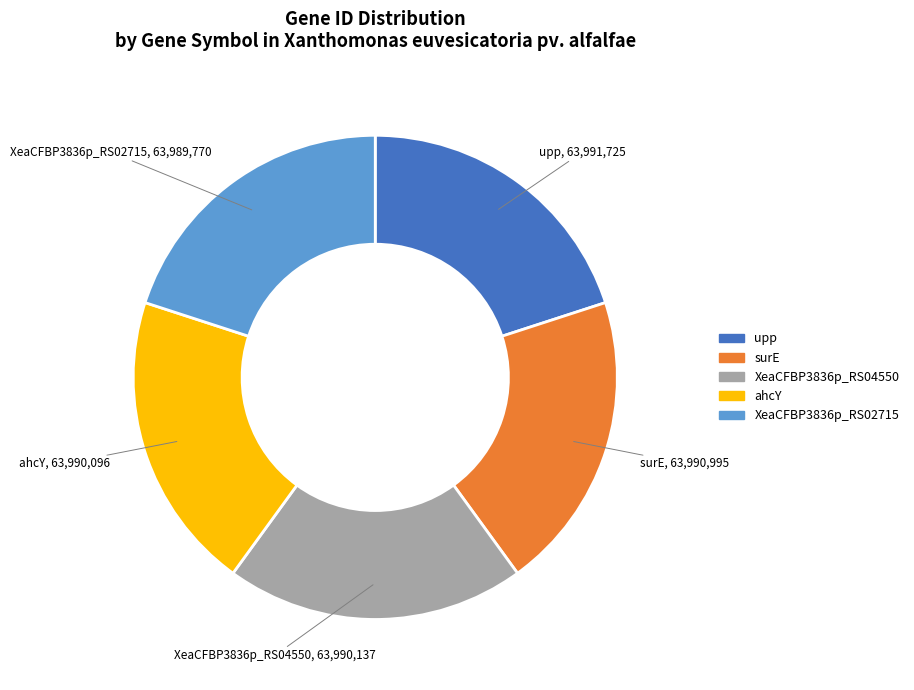

What is the ratio of the value at upp to the value at XeaCFBP3836p_RS02715?

1.0